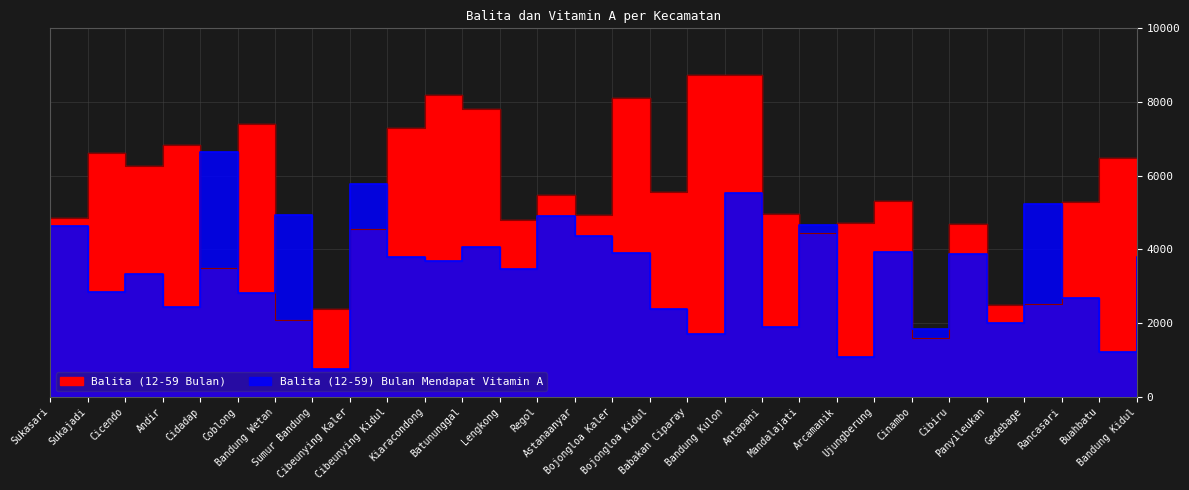

Which series changed the most between Cibeunying Kidul and Cibiru?

Balita (12-59 Bulan)